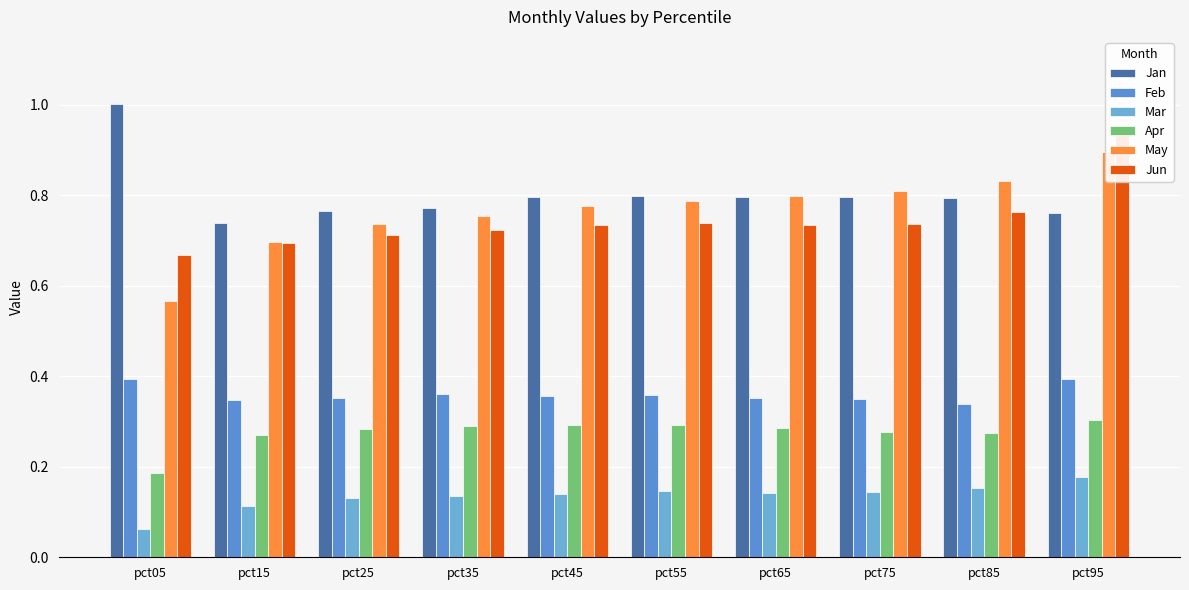

At which category does the chart reach its minimum across all series?

pct05